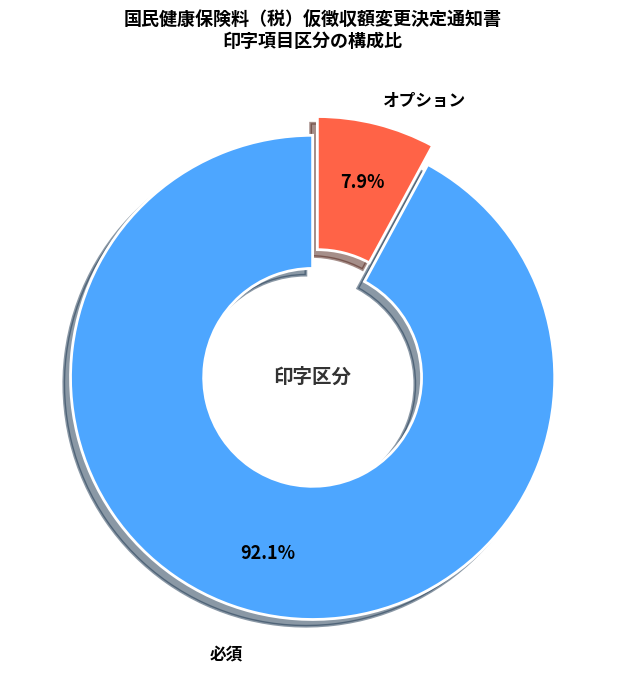

Count the number of slices in the pie.

2